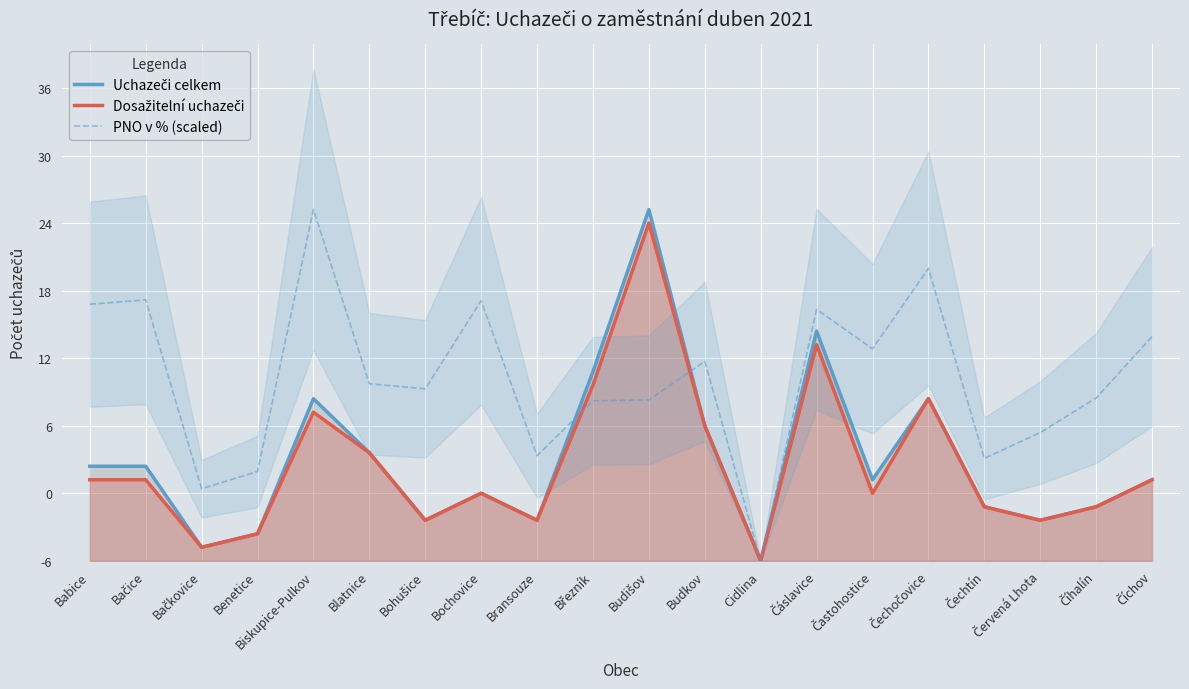

Rank the categories by PNO v % (scaled) value from lowest to highest.

Cidlina, Bačkovice, Benetice, Čechtín, Bransouze, Červená Lhota, Březník, Budišov, Číhalín, Bohušice, Blatnice, Budkov, Častohostice, Číchov, Čáslavice, Babice, Bochovice, Bačice, Čechočovice, Biskupice-Pulkov